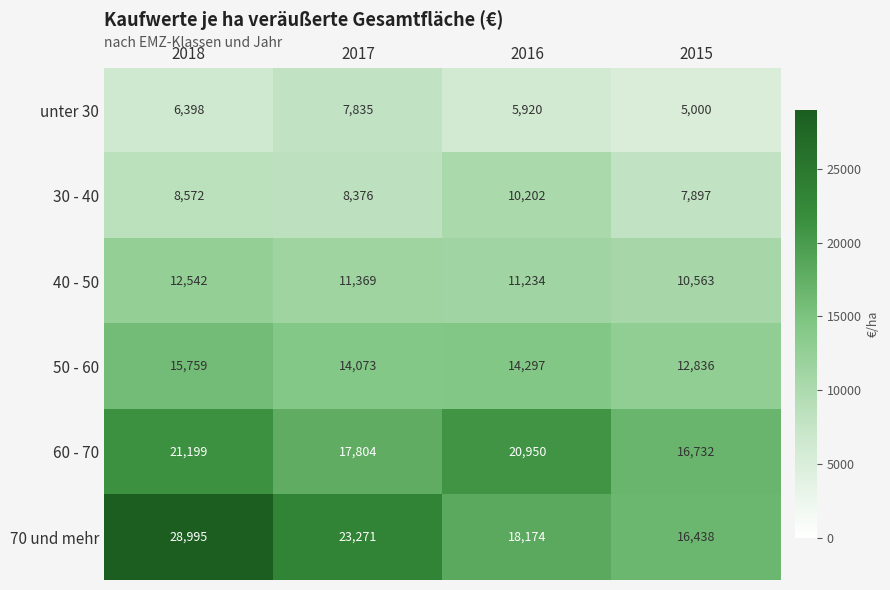

How many data points does each series have?

4